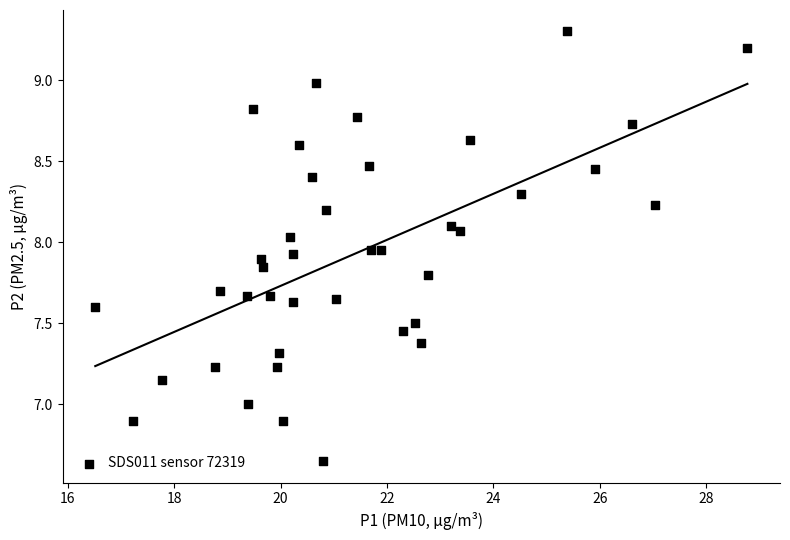

What is the range of X values (max minus min)?

12.2